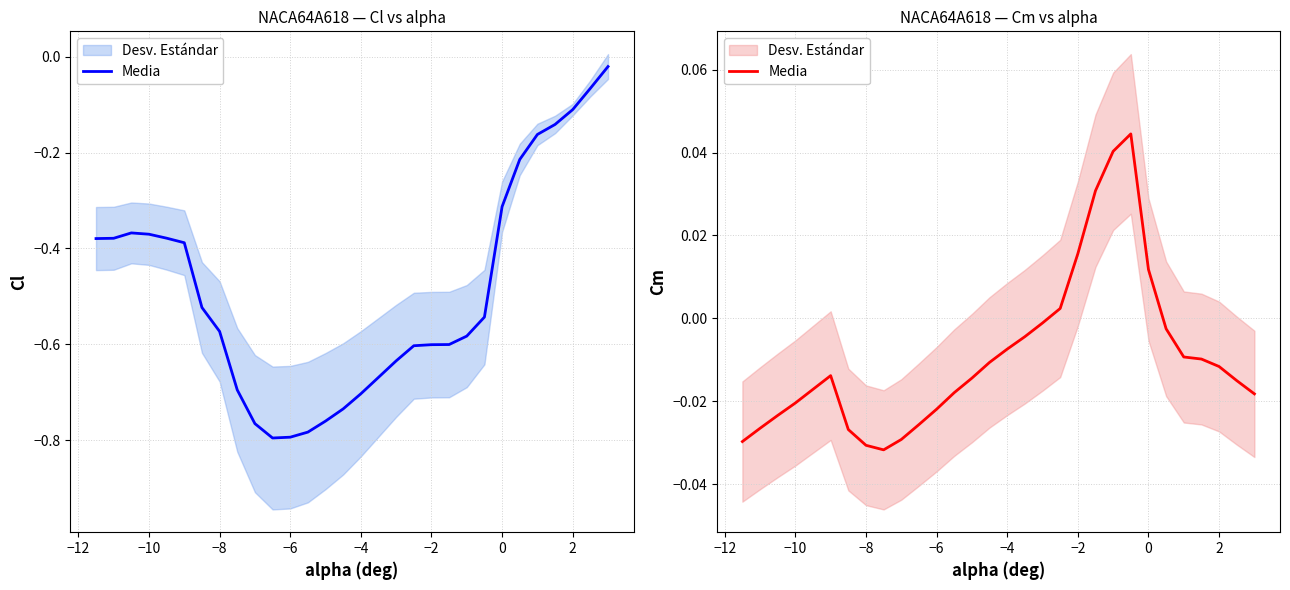

What is the difference between the maximum and minimum values?

0.1